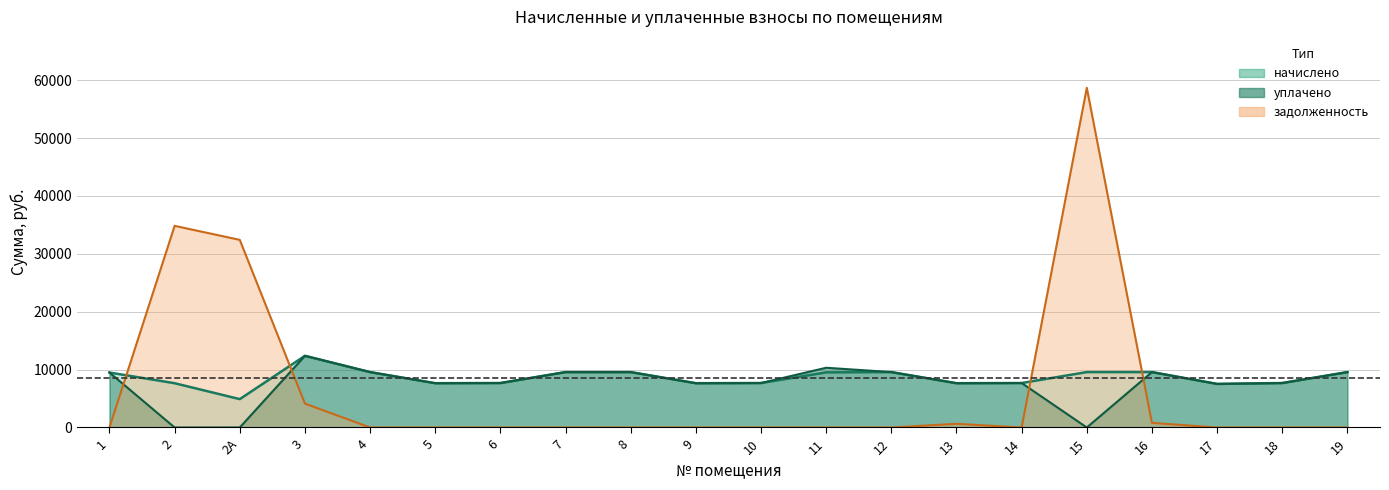

Which has a higher value, 2А or 12?

12